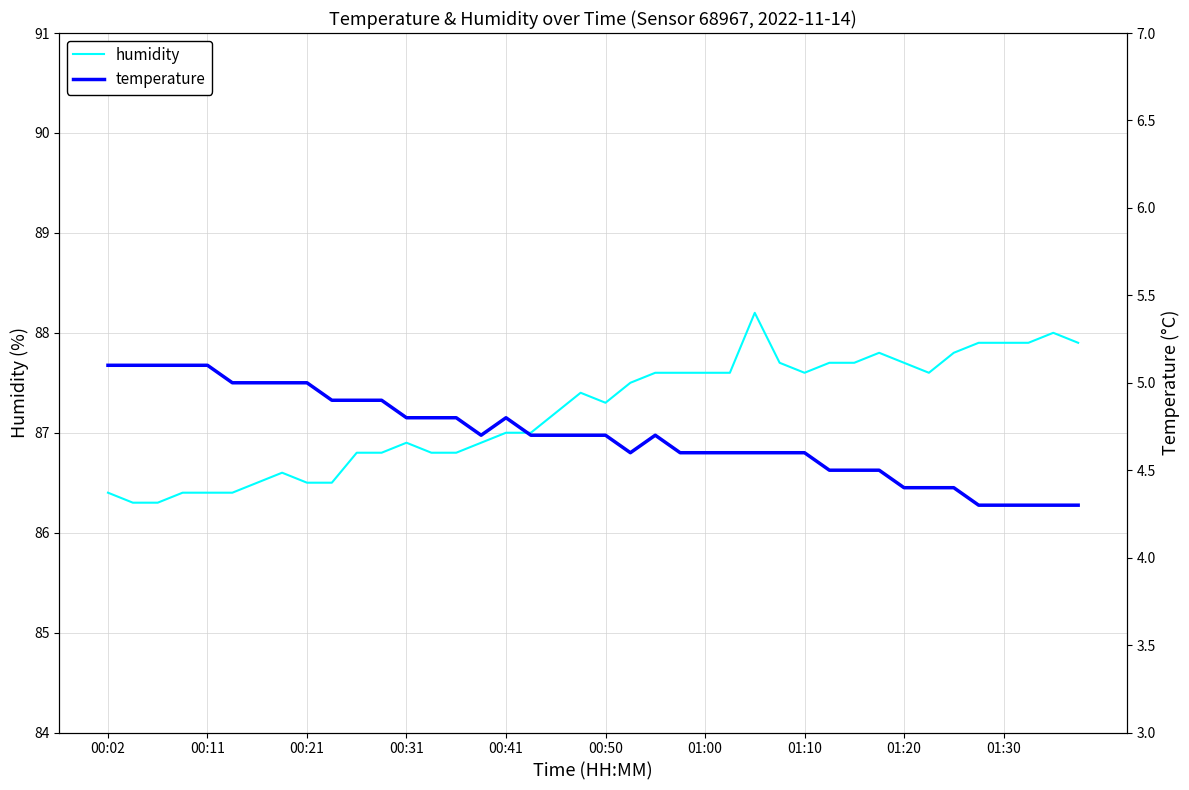

What is the approximate value of humidity at 01:30?

87.9